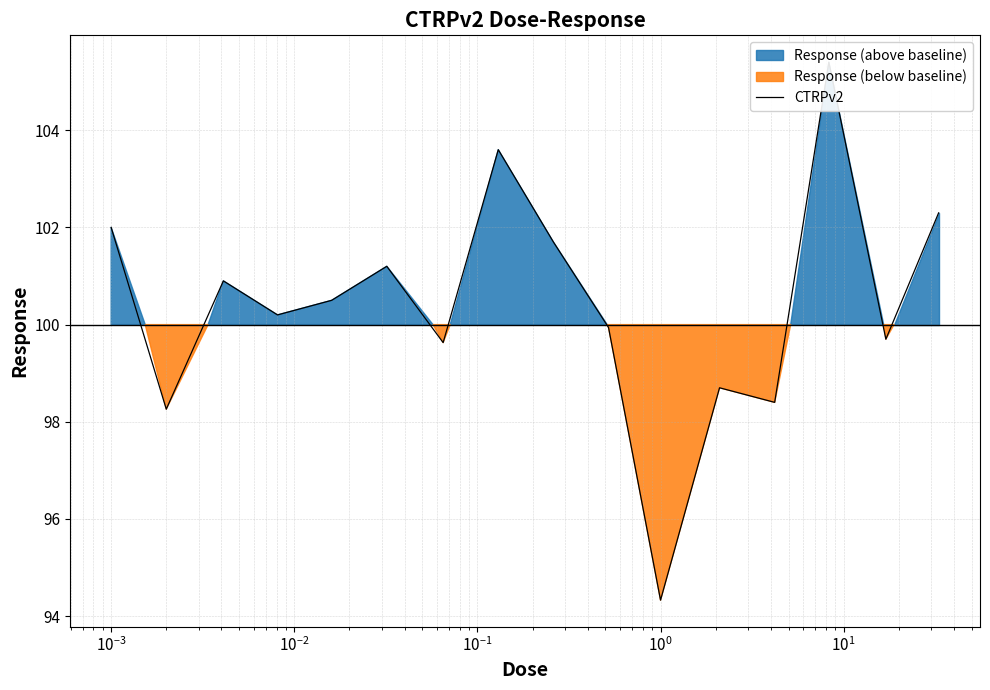

How many interior local peaks (higher than both neighbors) does the data have?

5